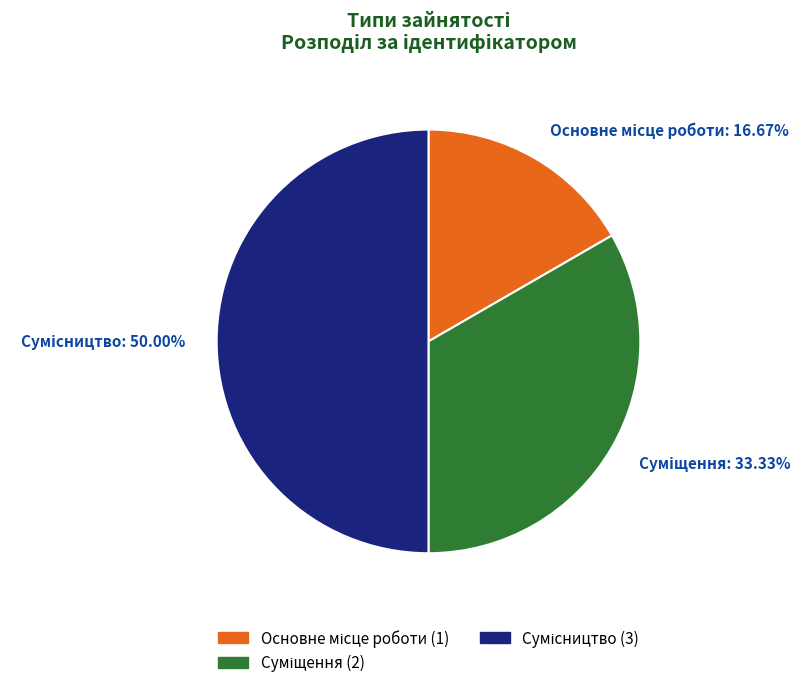

Does any single category account for the majority?

No